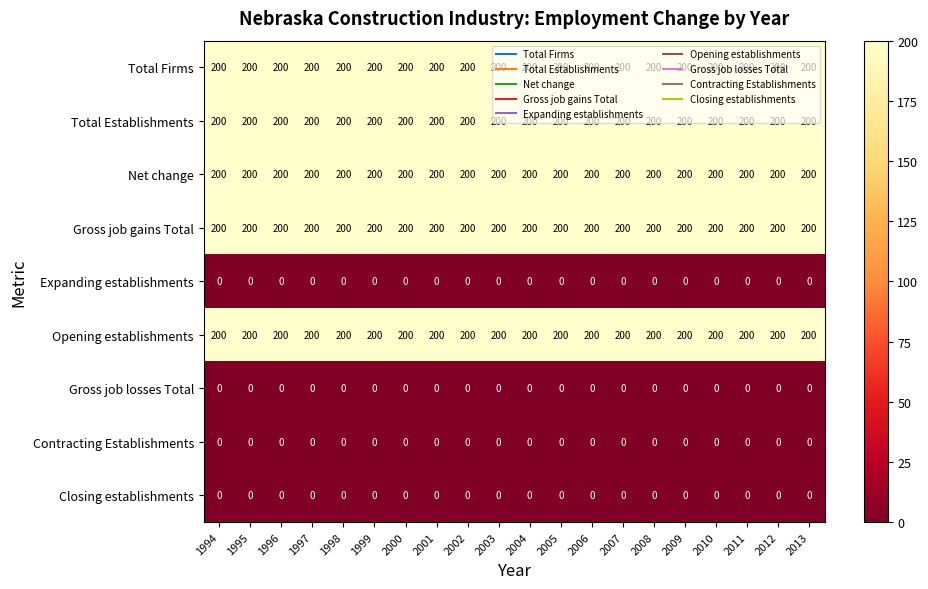

What is the total value across all series at 1997?

1000